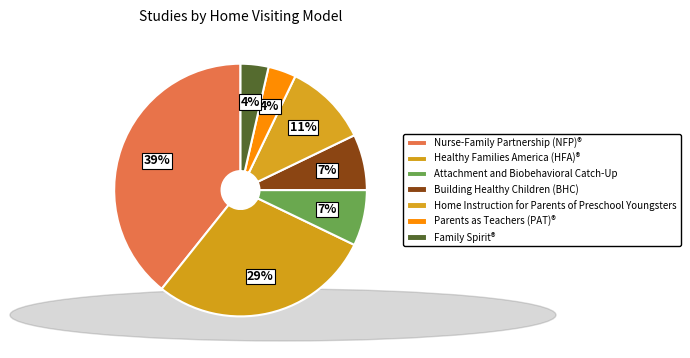

What percentage is the Healthy Families America (HFA)® slice, to the nearest percent?

29%